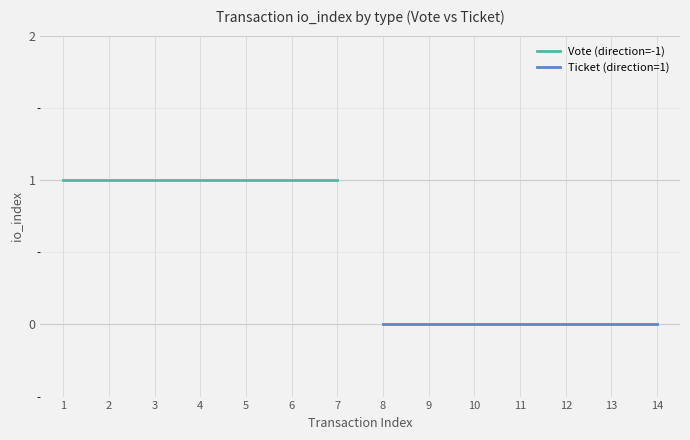

List the series in order of their peak value, lowest first.

Ticket (direction=1), Vote (direction=-1)